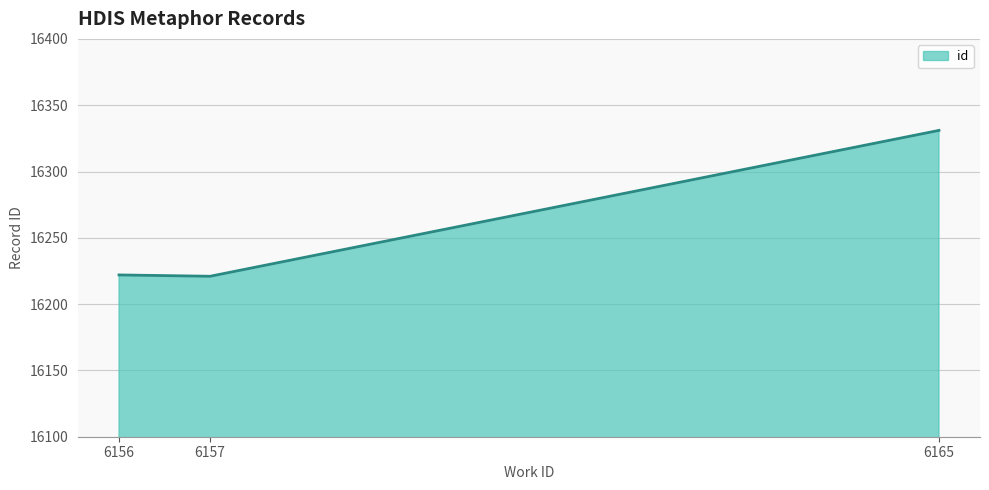

What is the difference between the values at 6165 and 6156?

109